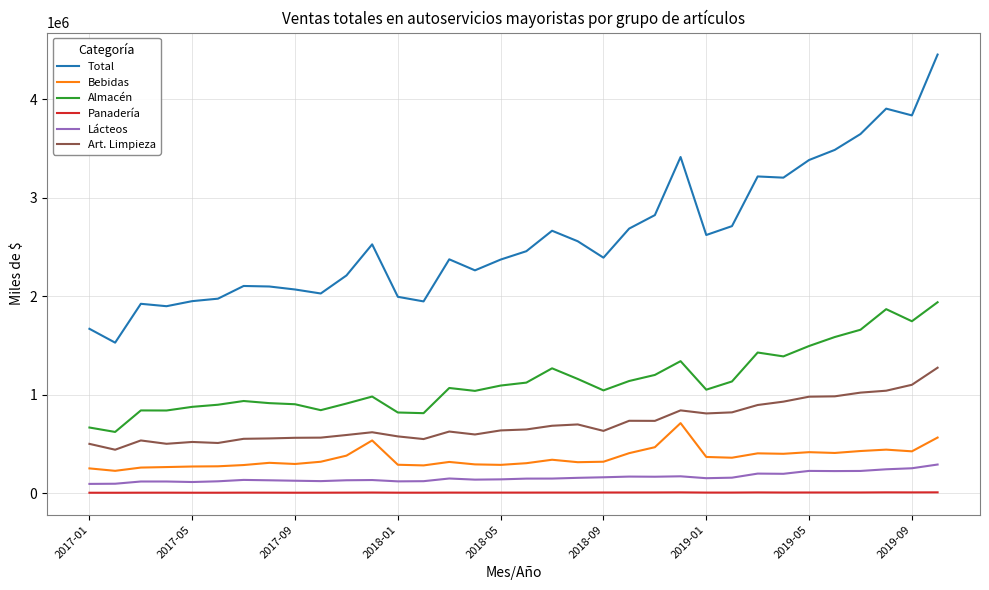

How many lines are shown in the chart?

6